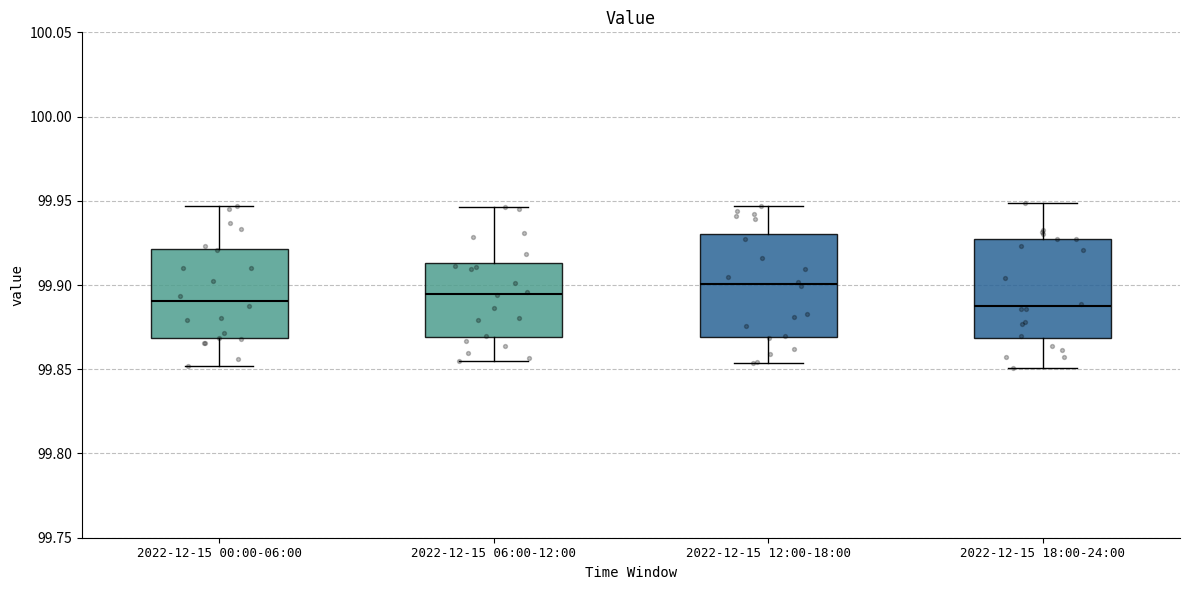

Where does the lower whisker of the box for 2022-12-15 12:00-18:00 end on the y-axis? The values are not printed on the chart, so give them approximately, as read against the axis.

99.855